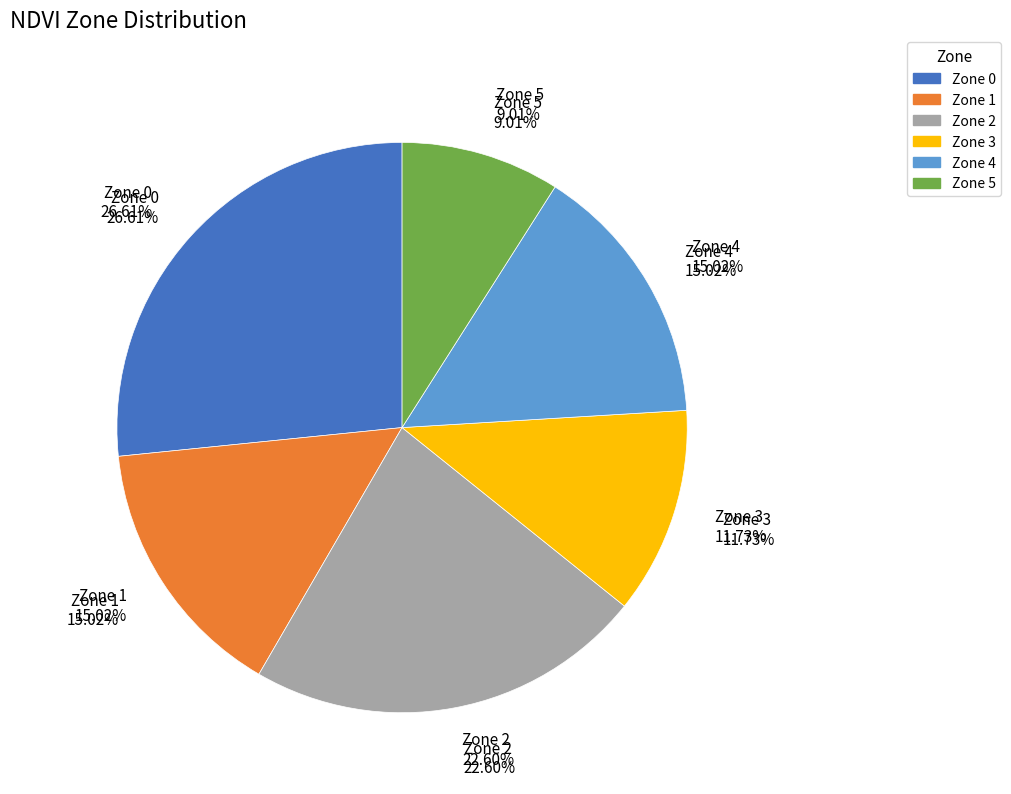

What percentage is NOT represented by 3?

88.3%